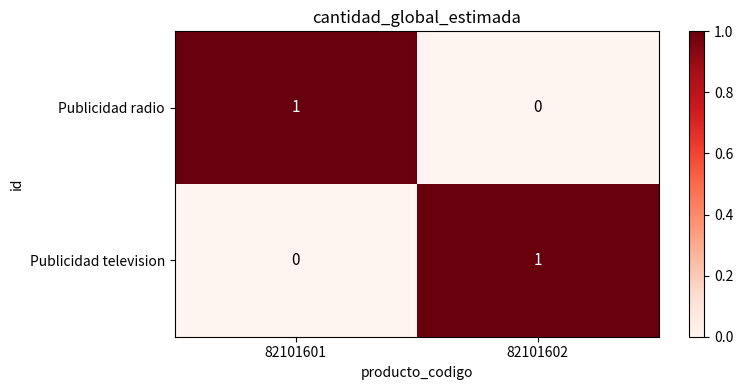

Where is Publicidad television nearest to the value 0?

82101601